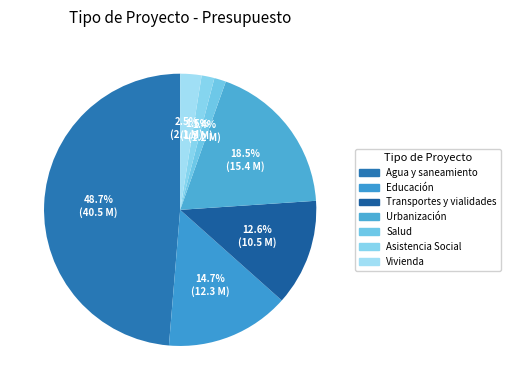

Count the number of slices in the pie.

7